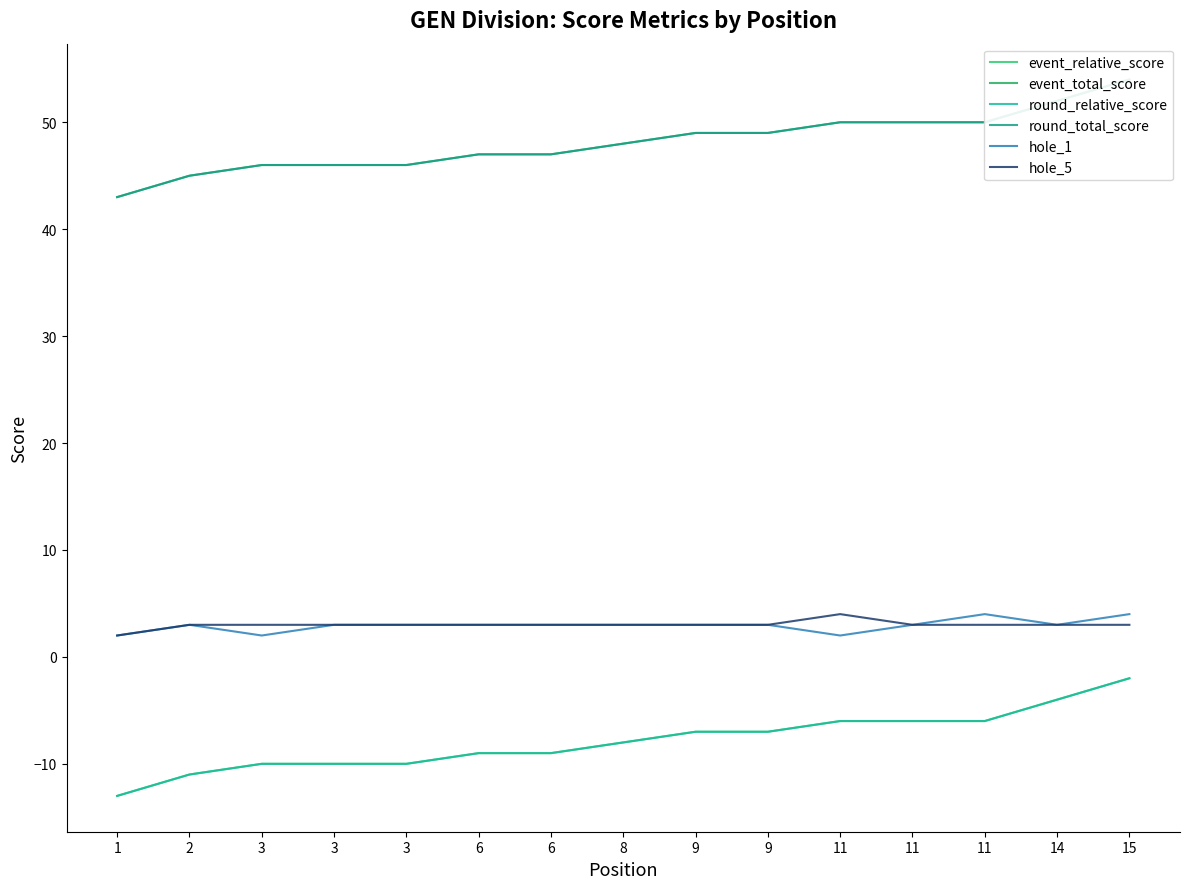

Where is round_relative_score nearest to the value -7?

9